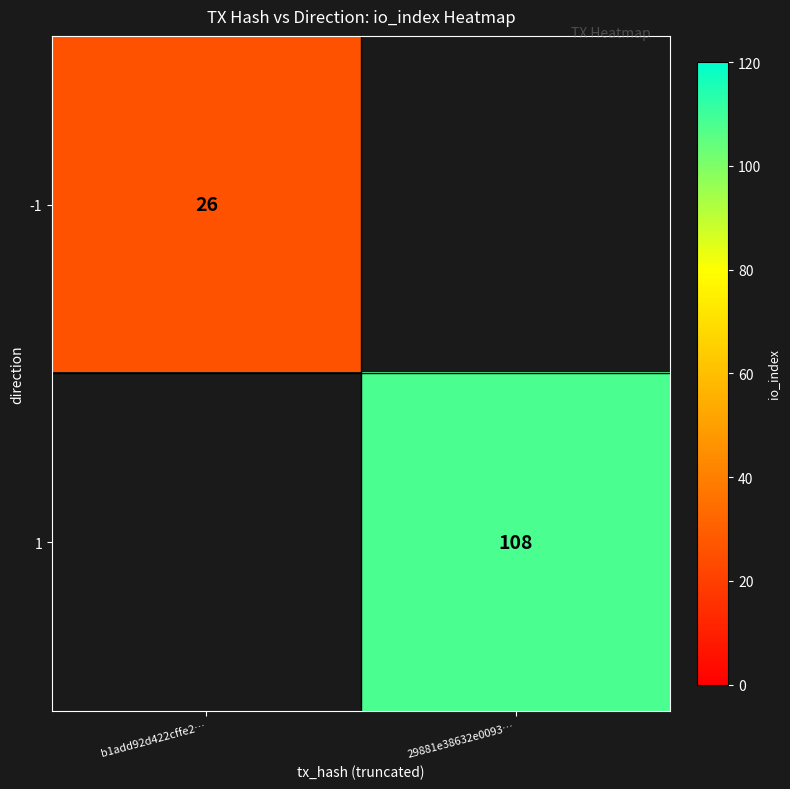

Is it true that -1 equals 26 at b1add92d422cffe2…?

True